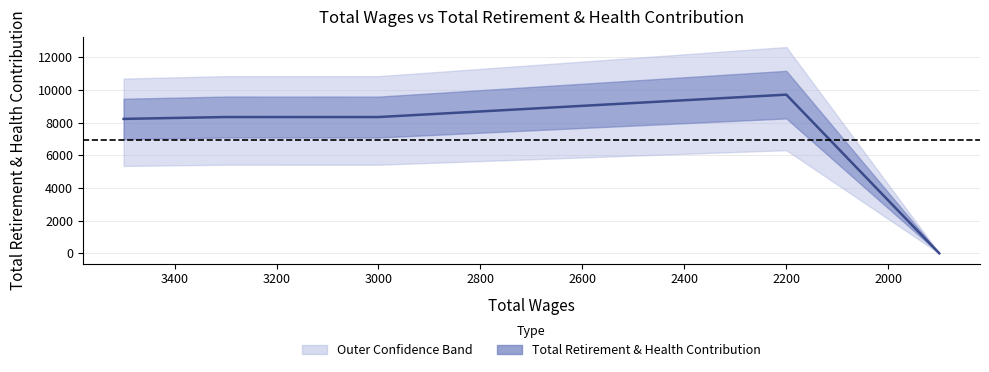

Count the number of categories in the chart.

5